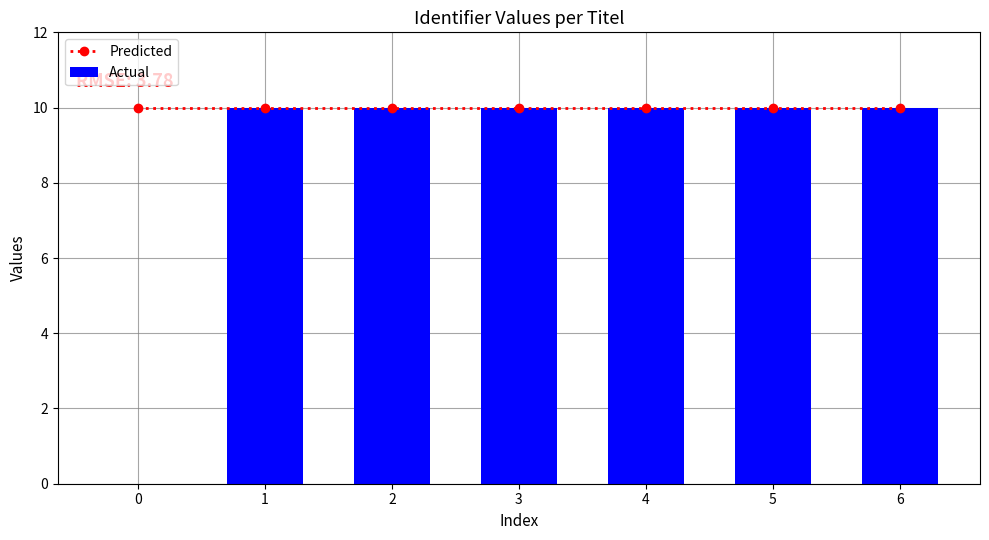

Rank the categories by Predicted value from lowest to highest.

0, 1, 2, 3, 4, 5, 6